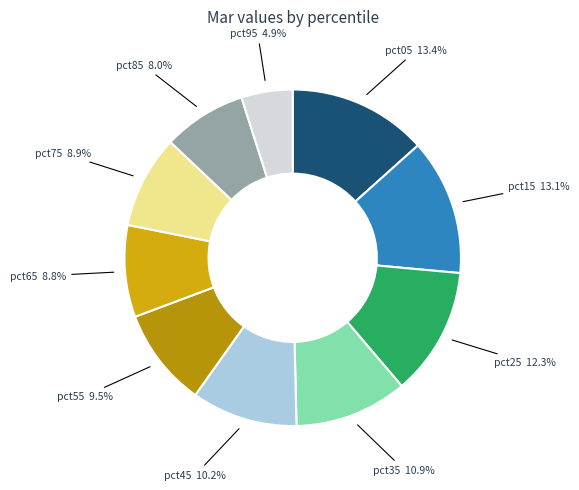

Count the number of slices in the pie.

10